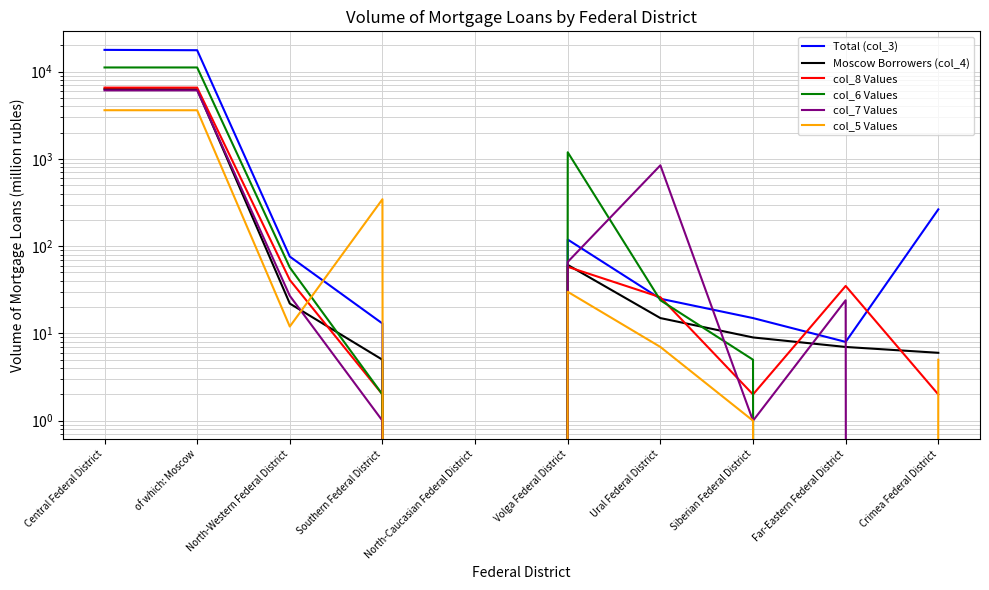

Which has a higher value, Siberian Federal District or North-Western Federal District?

North-Western Federal District